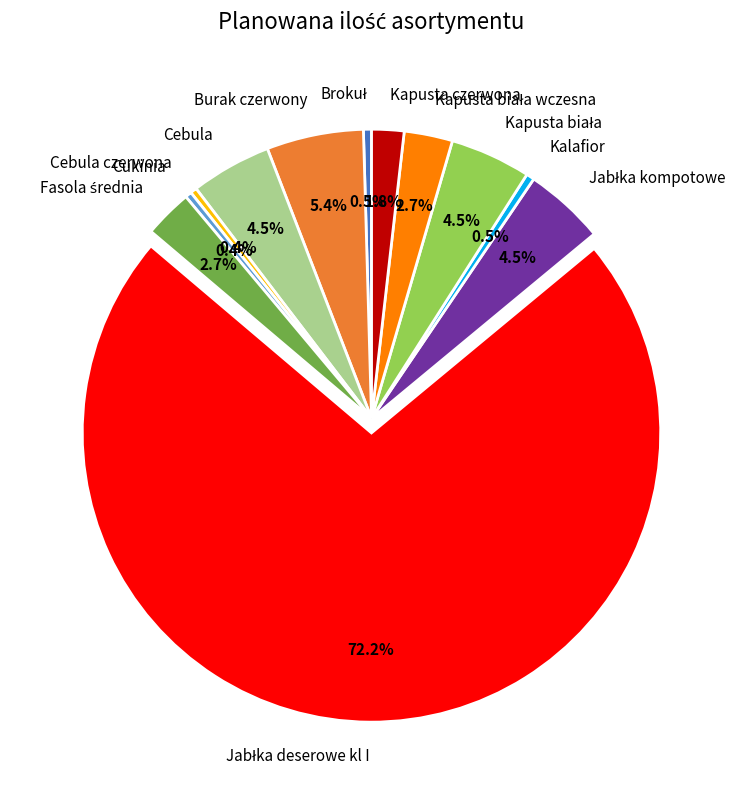

How much of the chart is everything except Burak czerwony?

94.6%